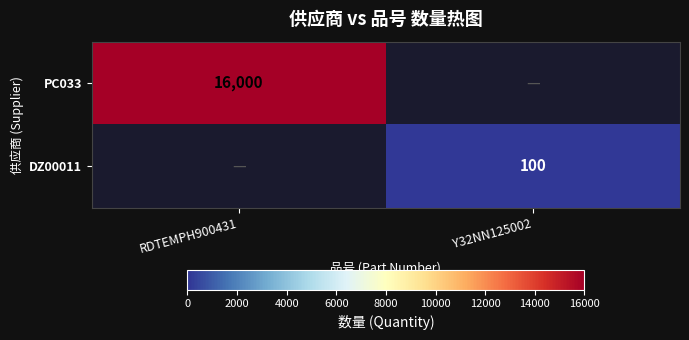

Between Y32NN125002 and RDTEMPH900431, which is larger?

RDTEMPH900431